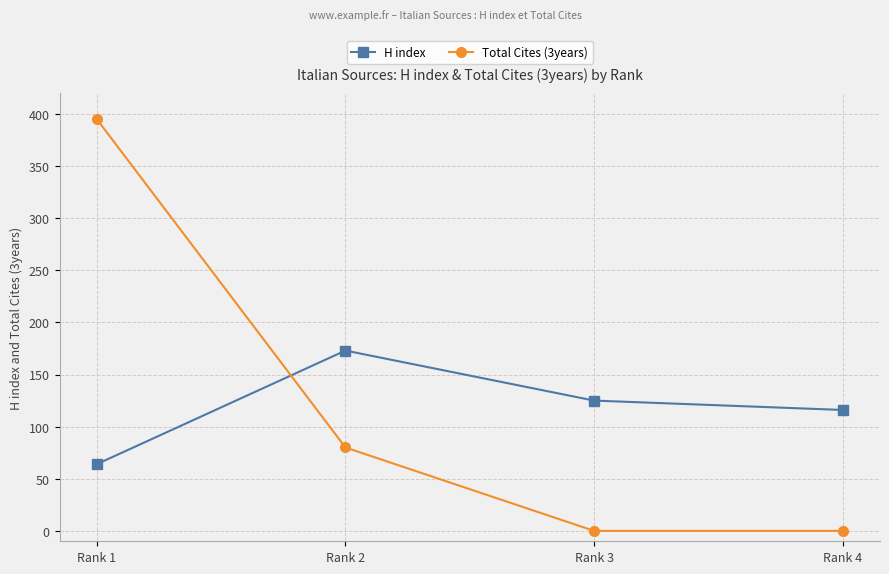

Where do H index and Total Cites (3years) first cross each other?

Rank 1 and Rank 2